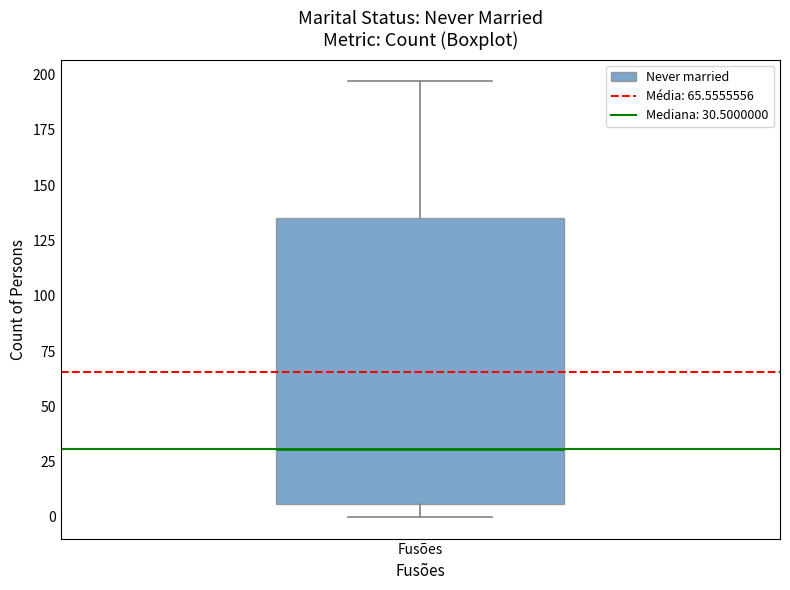

Where does the lower whisker of the box for Fusões end on the y-axis? The values are not printed on the chart, so give them approximately, as read against the axis.

0